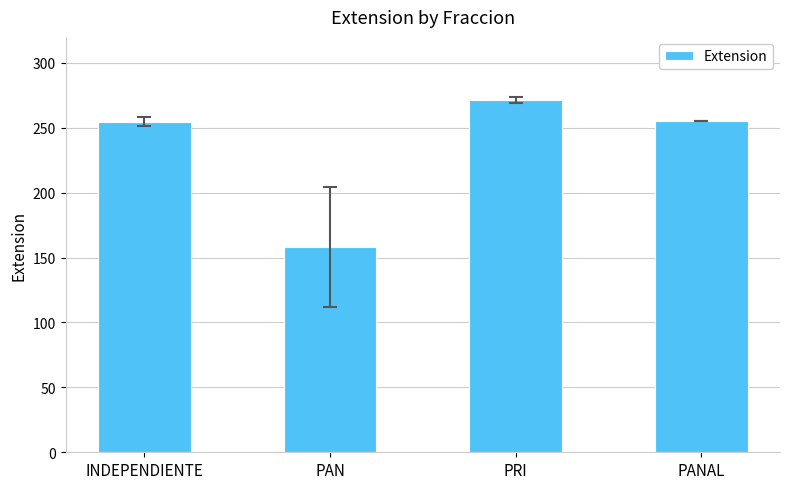

What is the difference between the values at PAN and PANAL?

97.0